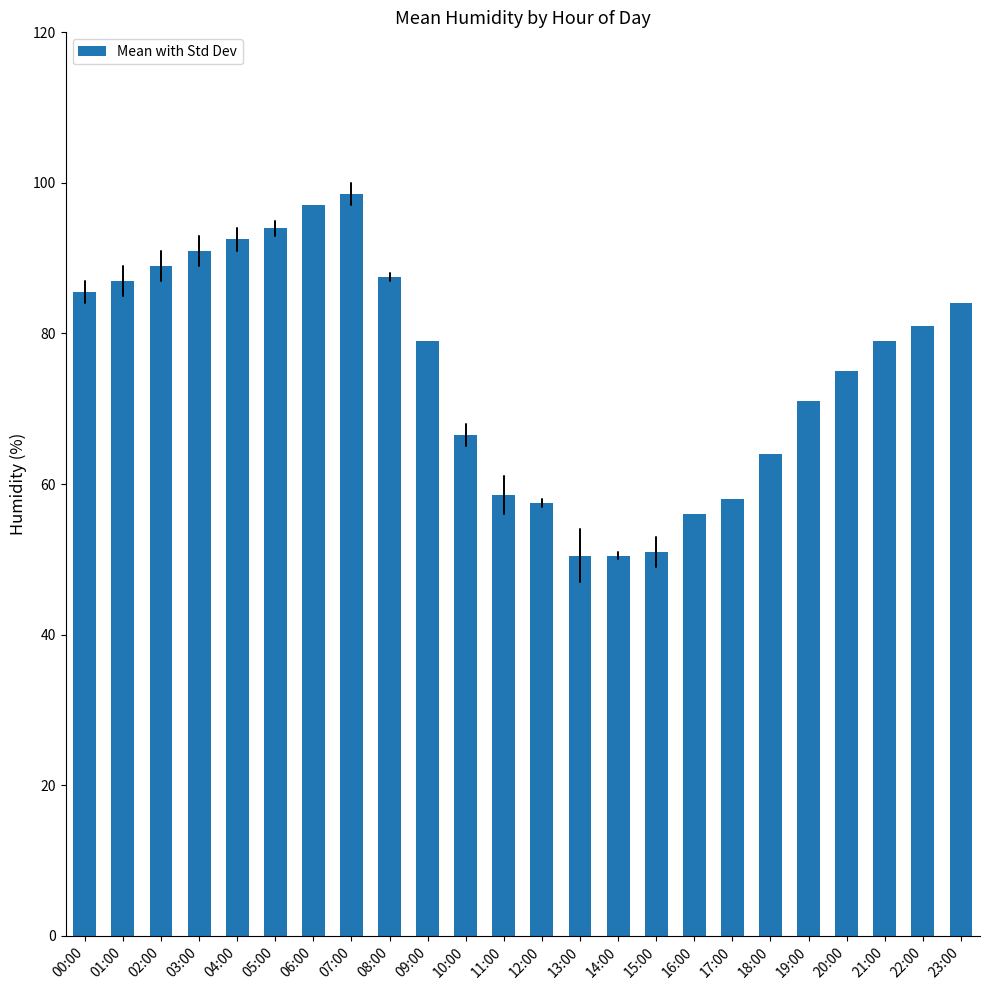

What is the minimum value shown in the chart?

50.5